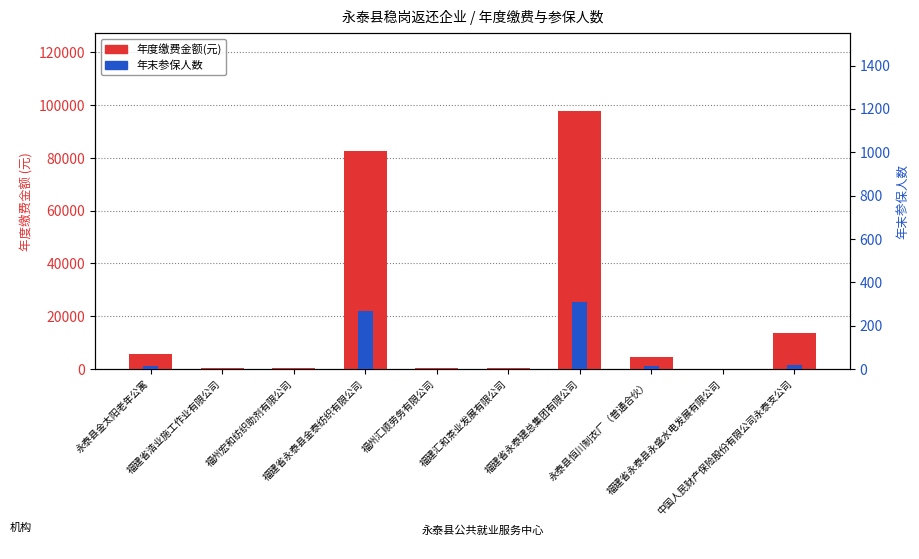

Reading left to right, list all the values displayed in this chart.

年度缴费金额(元): 5591.4	309.1	309.1	82638.1	309.1	420.0	97993.4	4708.0	0.0	13592.0
年末参保人数: 15.0	1.0	1.0	269.0	1.0	1.0	310.0	14.0	1.0	18.0